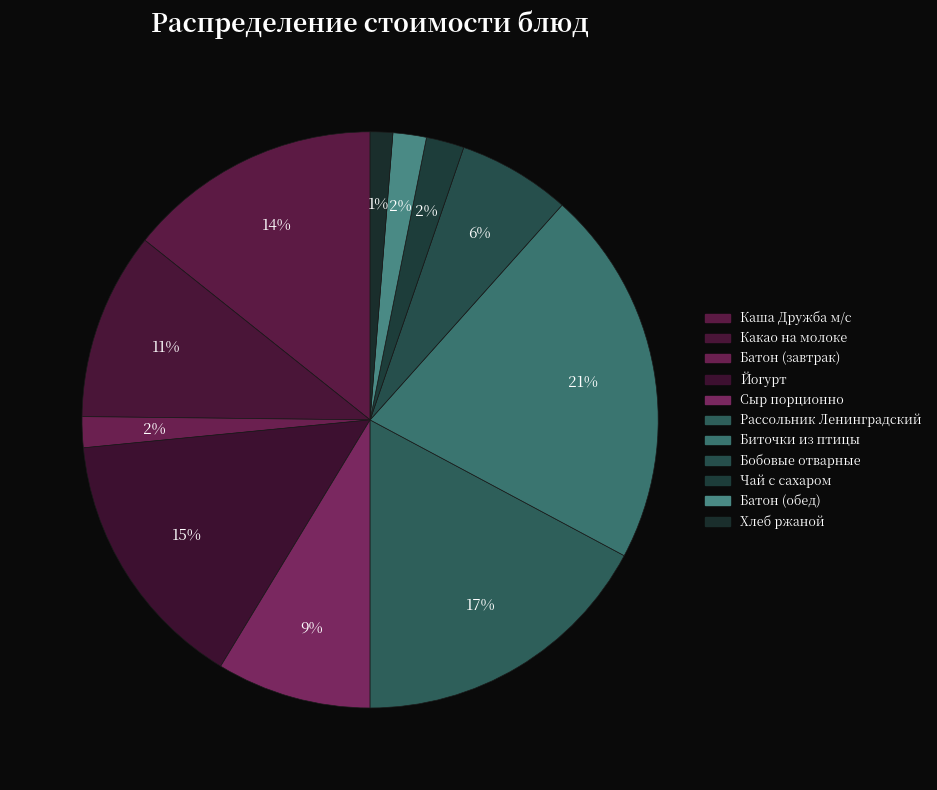

To the nearest percent, what is the average slice percentage?

9%